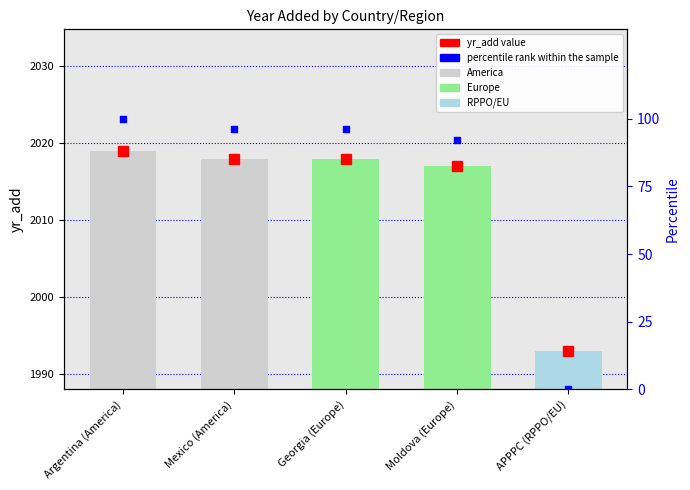

Which series has the largest Y range (max minus min)?

percentile rank within the sample